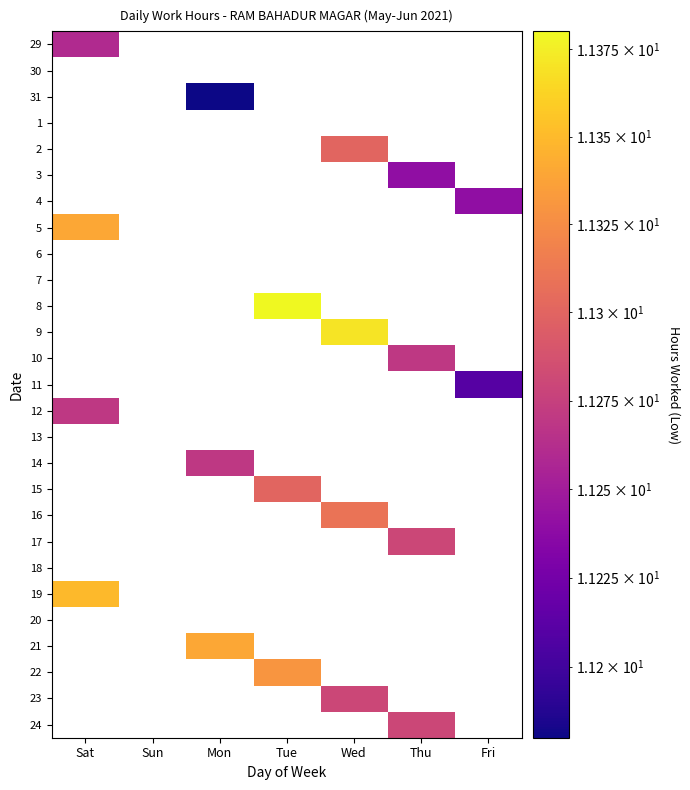

Reading right to left, extract all data points from this chart.

29: Fri=0.0	Thu=0.0	Wed=0.0	Tue=0.0	Mon=0.0	Sun=0.0	Sat=11.3
30: Fri=0.0	Thu=0.0	Wed=0.0	Tue=0.0	Mon=0.0	Sun=0.0	Sat=0.0
31: Fri=0.0	Thu=0.0	Wed=0.0	Tue=0.0	Mon=11.2	Sun=0.0	Sat=0.0
1: Fri=0.0	Thu=0.0	Wed=0.0	Tue=0.0	Mon=0.0	Sun=0.0	Sat=0.0
2: Fri=0.0	Thu=0.0	Wed=11.3	Tue=0.0	Mon=0.0	Sun=0.0	Sat=0.0
3: Fri=0.0	Thu=11.2	Wed=0.0	Tue=0.0	Mon=0.0	Sun=0.0	Sat=0.0
4: Fri=11.2	Thu=0.0	Wed=0.0	Tue=0.0	Mon=0.0	Sun=0.0	Sat=0.0
5: Fri=0.0	Thu=0.0	Wed=0.0	Tue=0.0	Mon=0.0	Sun=0.0	Sat=11.3
6: Fri=0.0	Thu=0.0	Wed=0.0	Tue=0.0	Mon=0.0	Sun=0.0	Sat=0.0
7: Fri=0.0	Thu=0.0	Wed=0.0	Tue=0.0	Mon=0.0	Sun=0.0	Sat=0.0
8: Fri=0.0	Thu=0.0	Wed=0.0	Tue=11.4	Mon=0.0	Sun=0.0	Sat=0.0
9: Fri=0.0	Thu=0.0	Wed=11.4	Tue=0.0	Mon=0.0	Sun=0.0	Sat=0.0
10: Fri=0.0	Thu=11.3	Wed=0.0	Tue=0.0	Mon=0.0	Sun=0.0	Sat=0.0
11: Fri=11.2	Thu=0.0	Wed=0.0	Tue=0.0	Mon=0.0	Sun=0.0	Sat=0.0
12: Fri=0.0	Thu=0.0	Wed=0.0	Tue=0.0	Mon=0.0	Sun=0.0	Sat=11.3
13: Fri=0.0	Thu=0.0	Wed=0.0	Tue=0.0	Mon=0.0	Sun=0.0	Sat=0.0
14: Fri=0.0	Thu=0.0	Wed=0.0	Tue=0.0	Mon=11.3	Sun=0.0	Sat=0.0
15: Fri=0.0	Thu=0.0	Wed=0.0	Tue=11.3	Mon=0.0	Sun=0.0	Sat=0.0
16: Fri=0.0	Thu=0.0	Wed=11.3	Tue=0.0	Mon=0.0	Sun=0.0	Sat=0.0
17: Fri=0.0	Thu=11.3	Wed=0.0	Tue=0.0	Mon=0.0	Sun=0.0	Sat=0.0
18: Fri=0.0	Thu=0.0	Wed=0.0	Tue=0.0	Mon=0.0	Sun=0.0	Sat=0.0
19: Fri=0.0	Thu=0.0	Wed=0.0	Tue=0.0	Mon=0.0	Sun=0.0	Sat=11.3
20: Fri=0.0	Thu=0.0	Wed=0.0	Tue=0.0	Mon=0.0	Sun=0.0	Sat=0.0
21: Fri=0.0	Thu=0.0	Wed=0.0	Tue=0.0	Mon=11.3	Sun=0.0	Sat=0.0
22: Fri=0.0	Thu=0.0	Wed=0.0	Tue=11.3	Mon=0.0	Sun=0.0	Sat=0.0
23: Fri=0.0	Thu=0.0	Wed=11.3	Tue=0.0	Mon=0.0	Sun=0.0	Sat=0.0
24: Fri=0.0	Thu=11.3	Wed=0.0	Tue=0.0	Mon=0.0	Sun=0.0	Sat=0.0